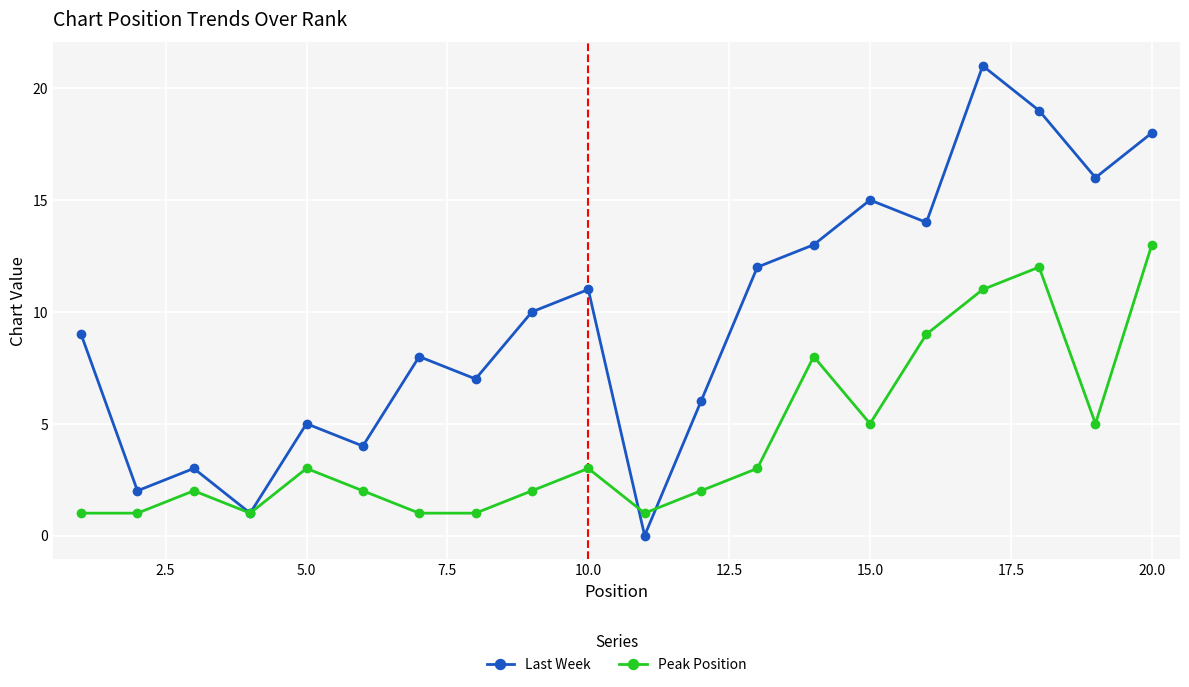

In Last Week, how many points are higher than both neighbors (excluding endpoints)?

6